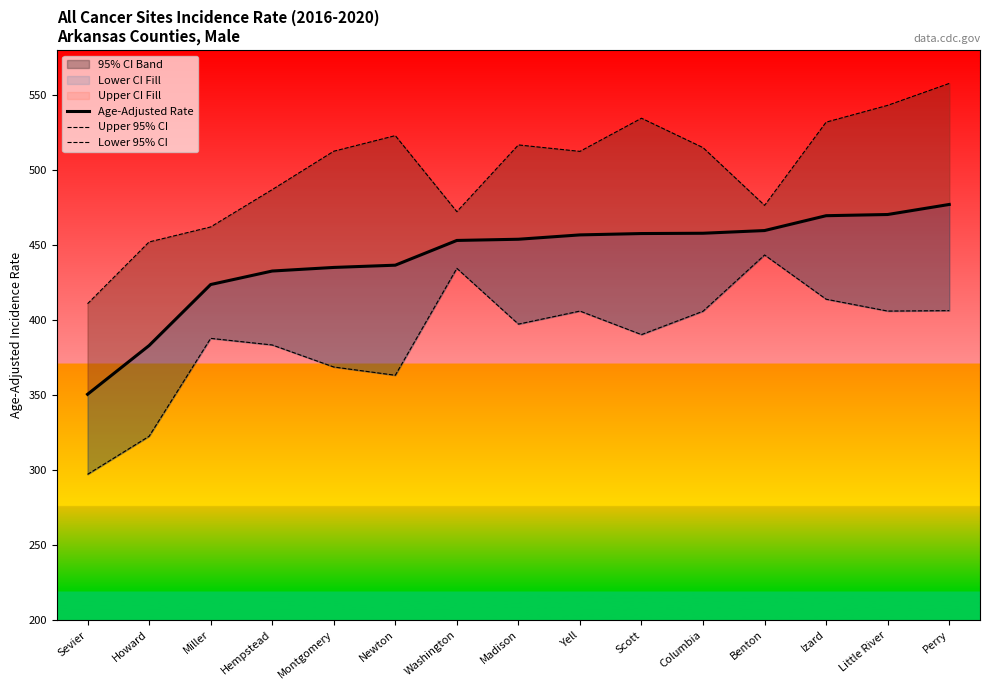

What is the difference between the Upper 95% CI values at Newton and Miller?

60.9